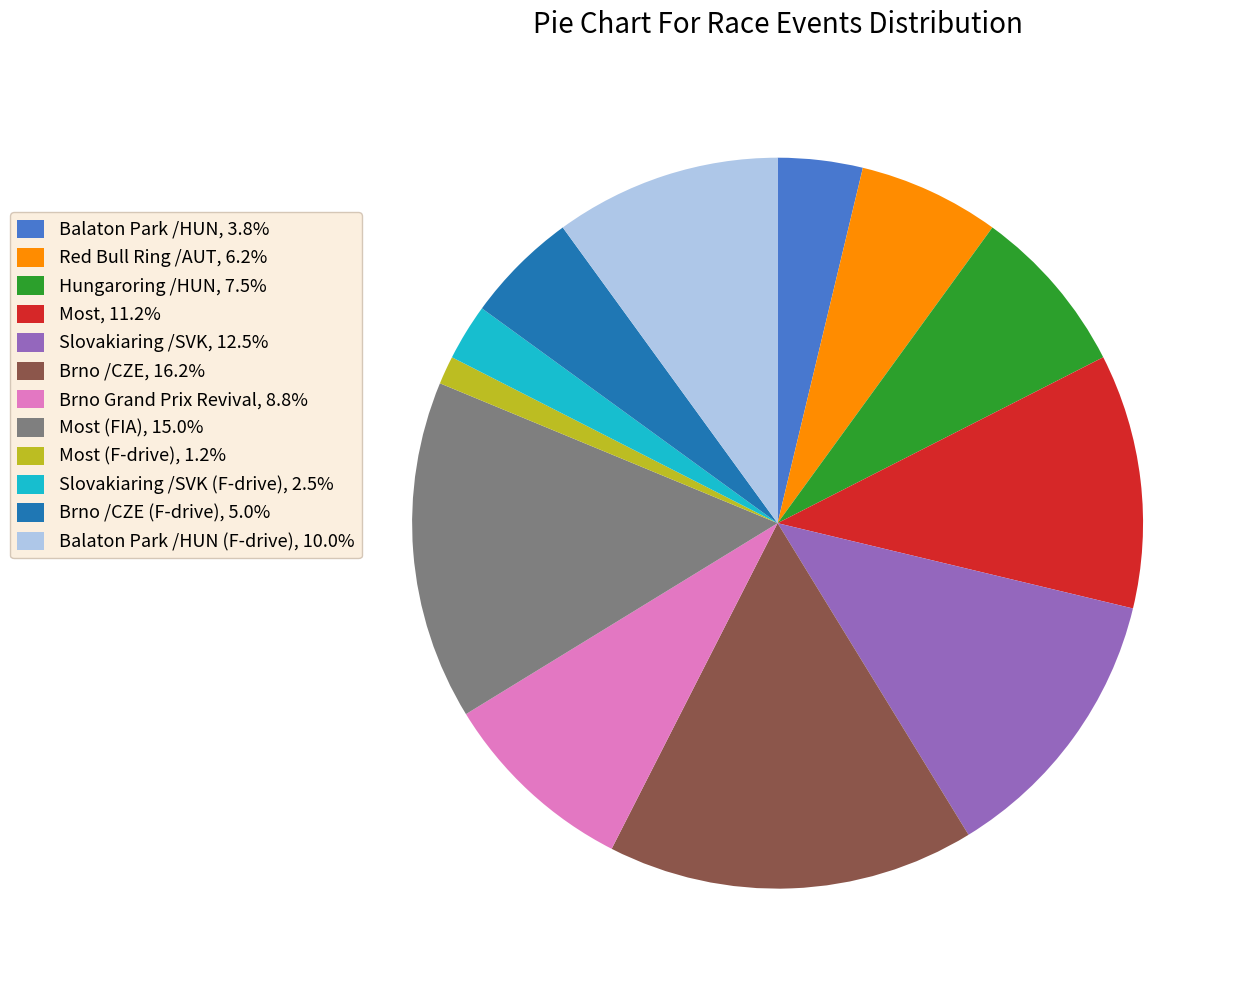

Does any single category account for the majority?

No